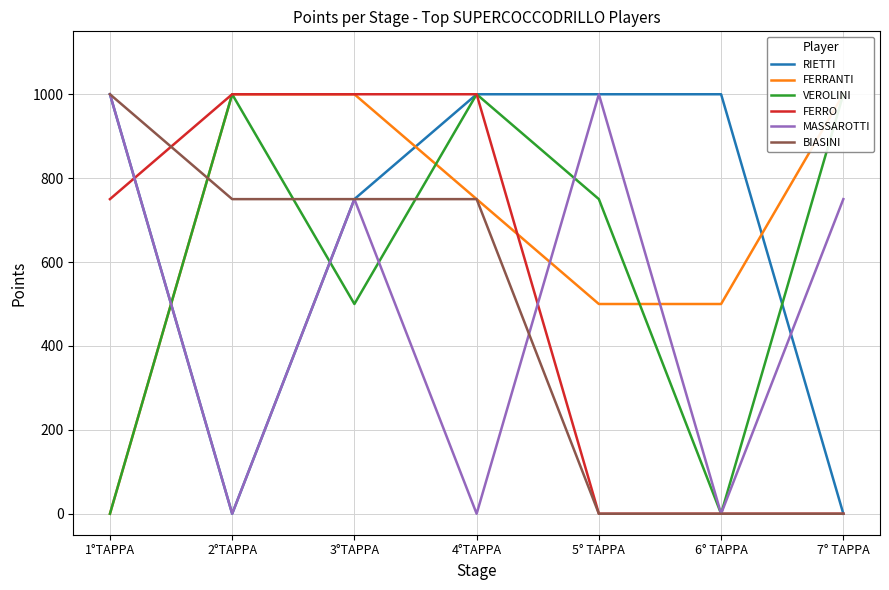

At which label is VEROLINI closest to 500?

3°TAPPA